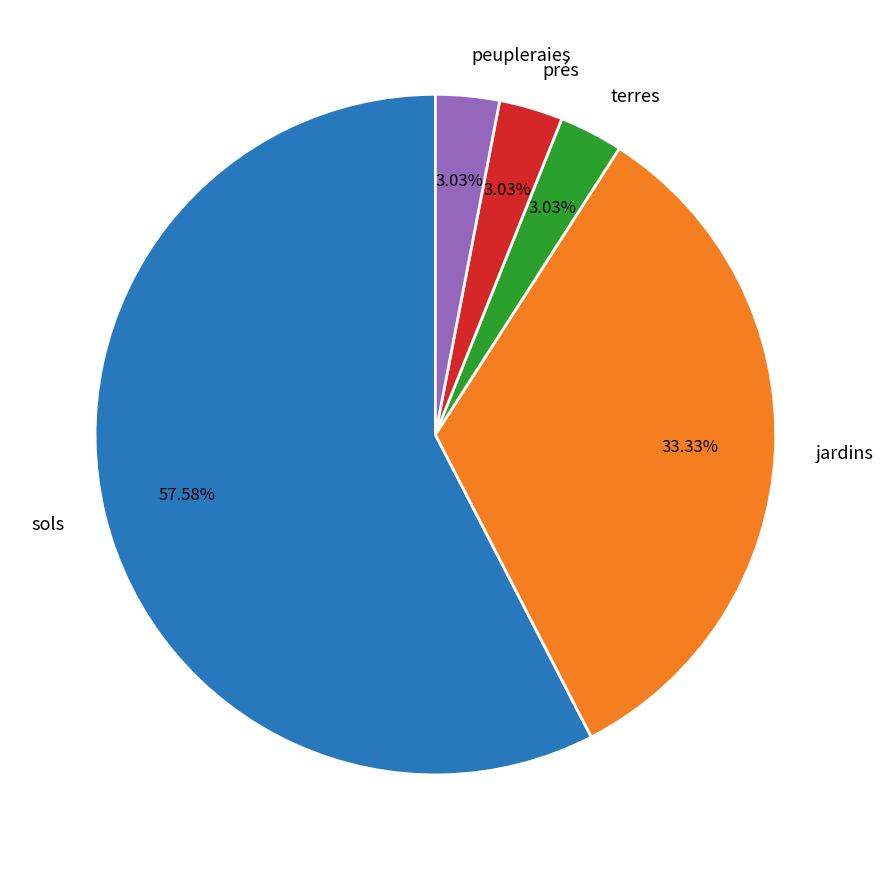

To the nearest percent, what is the combined percentage of jardins and terres?

36%